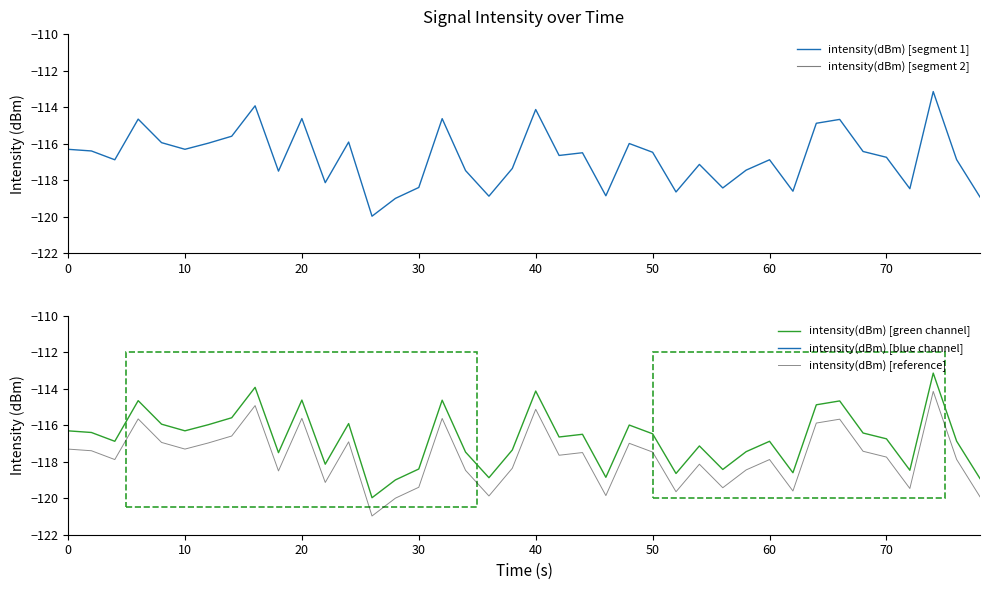

Rank the series by their maximum value, from highest to lowest.

intensity(dBm) [blue channel], intensity(dBm) [segment 1], intensity(dBm) [green channel], intensity(dBm) [segment 2], intensity(dBm) [reference]